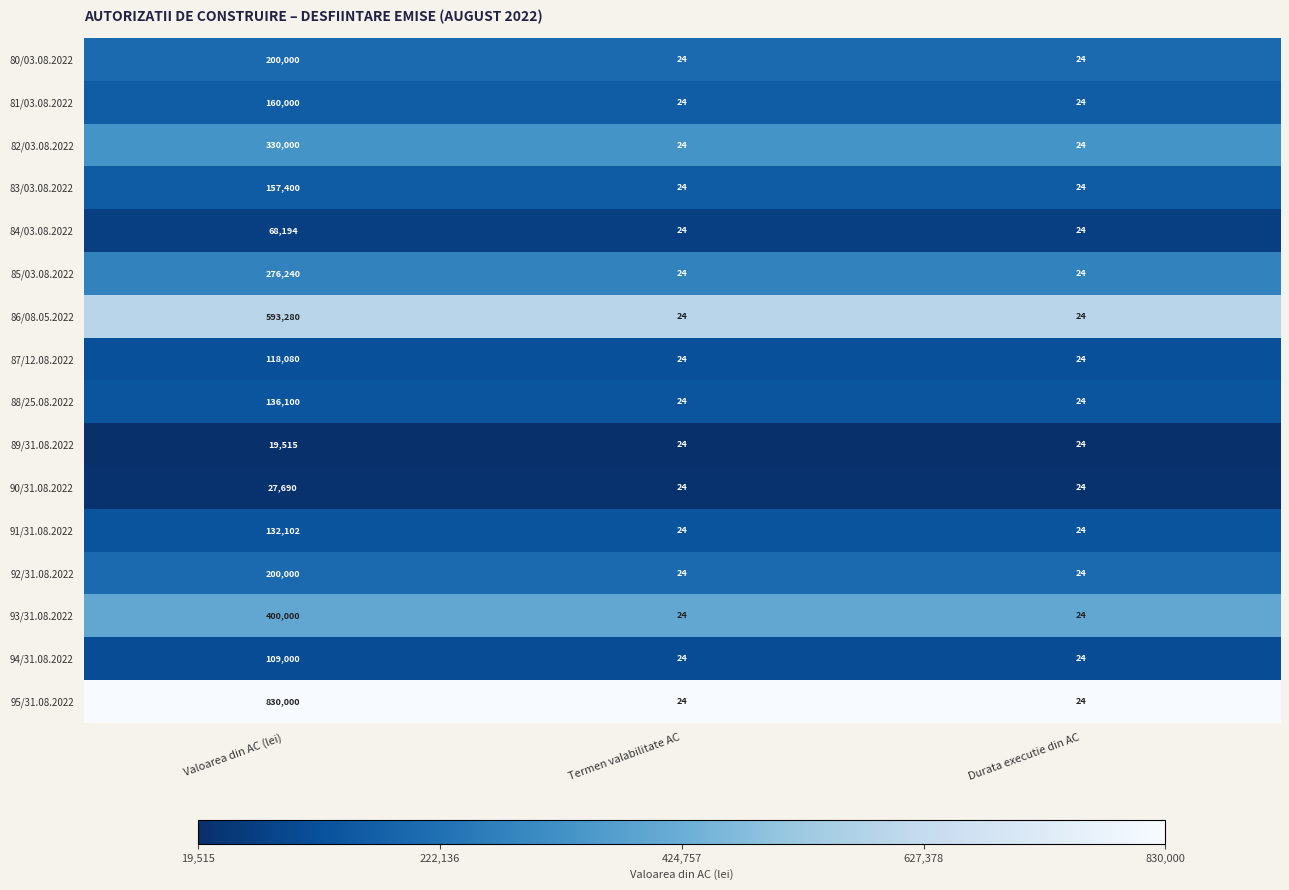

Count the 82/03.08.2022 values in the range 24 to 330000.

3